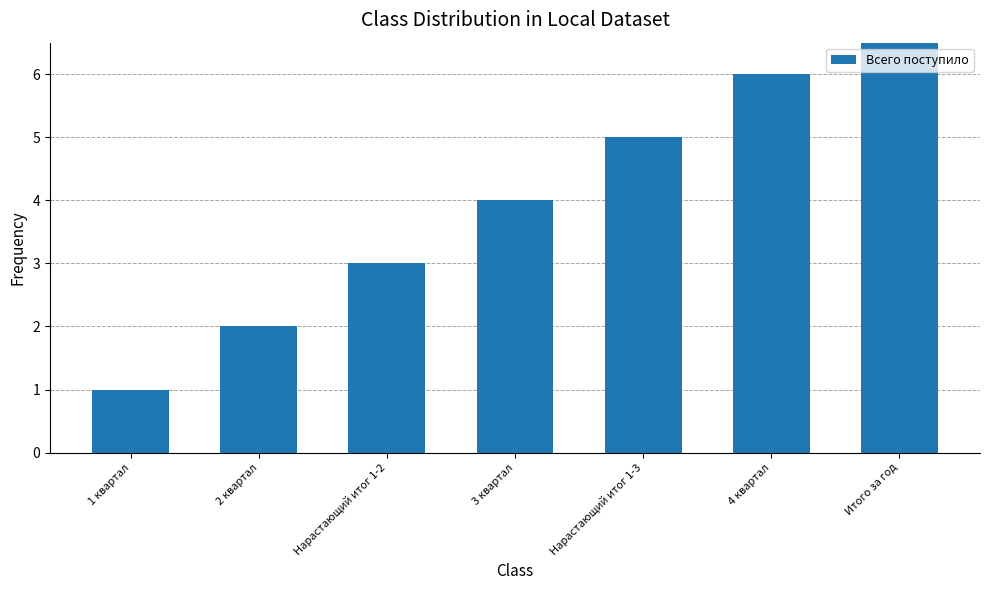

What is the sum of the values at 3 квартал and 2 квартал?

6